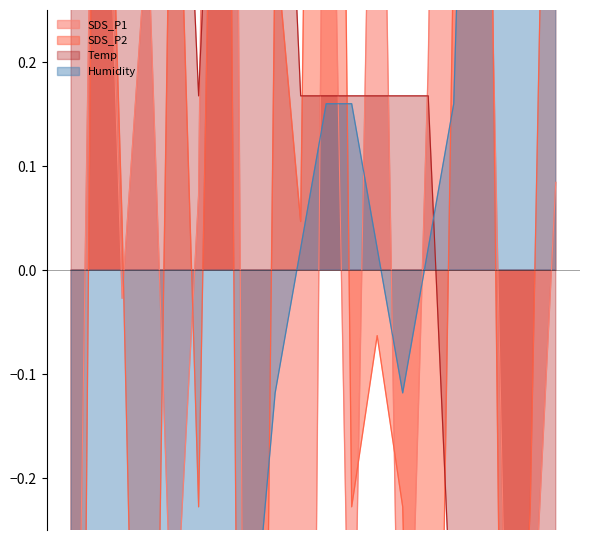

Which series has the widest spread of values?

SDS_P1